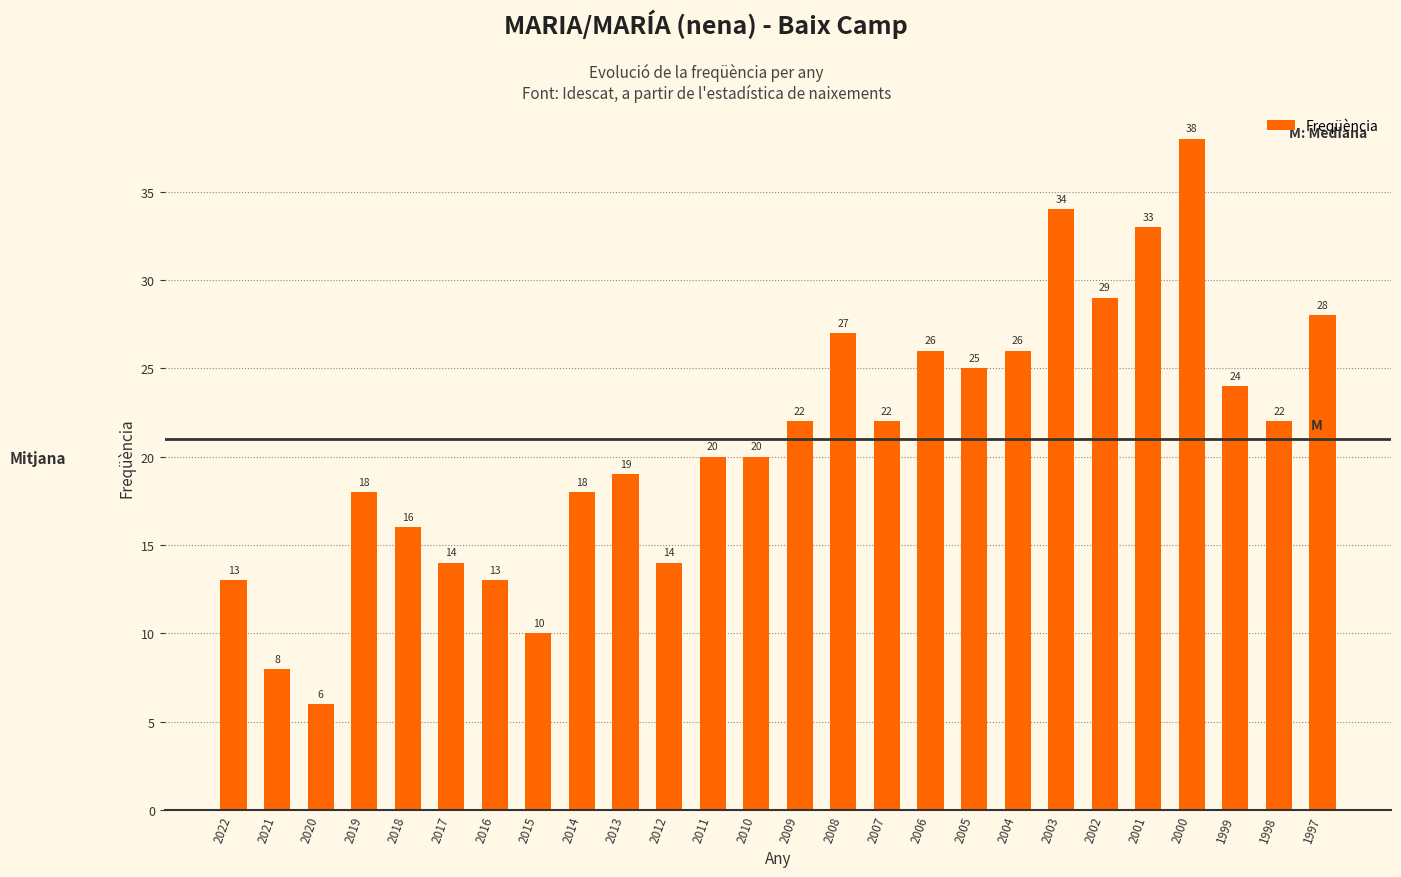

What is the approximate value at 2002, to the nearest 5?

30